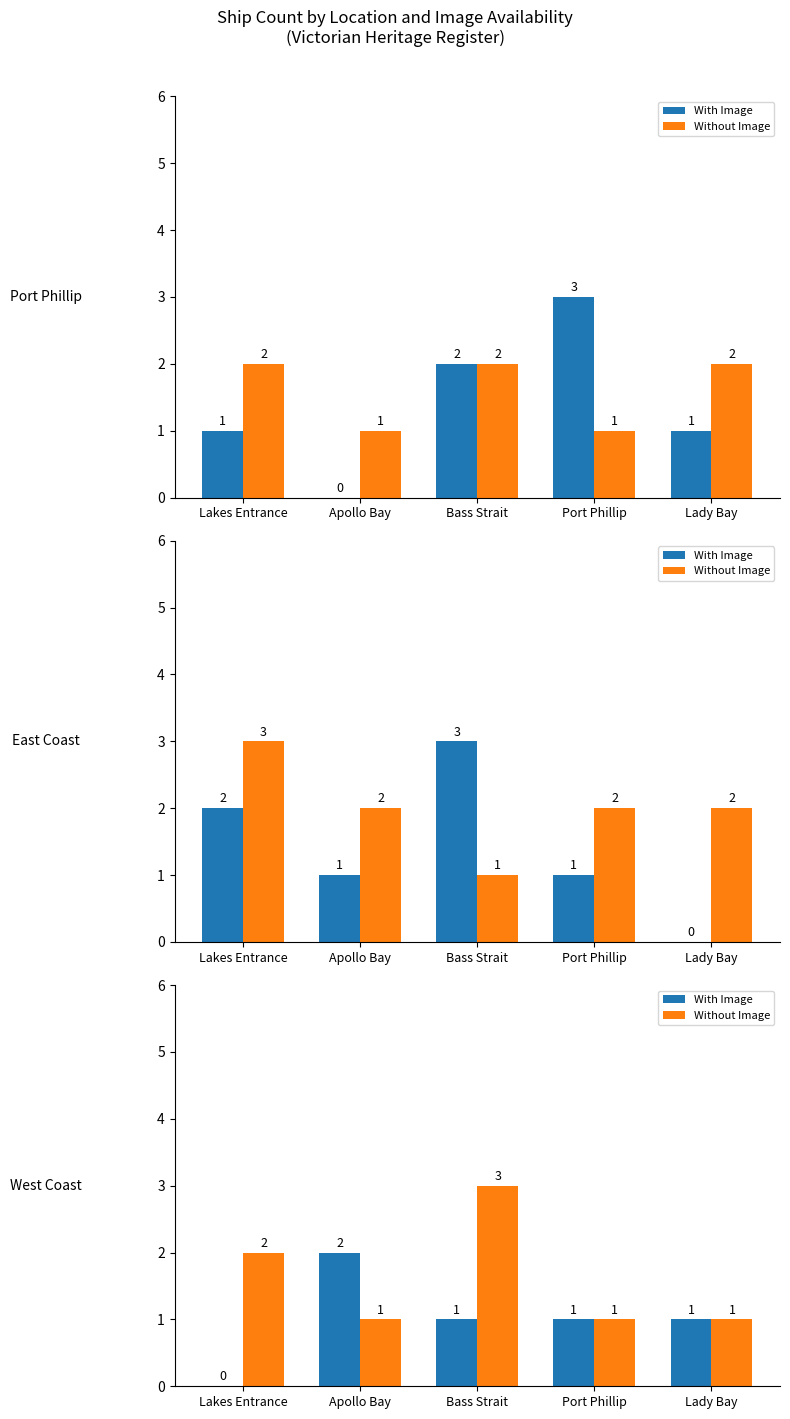

What is the label of the 5th bar from the right?

Lakes Entrance